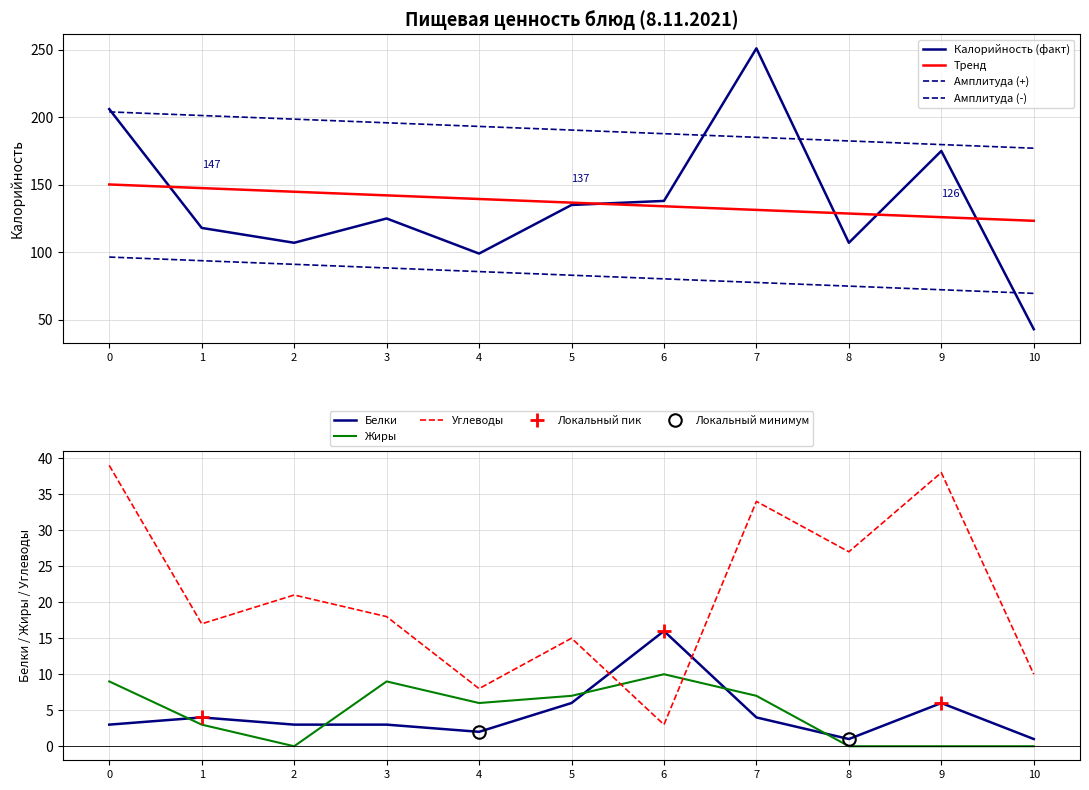

Where is Жиры nearest to the value 5?

4